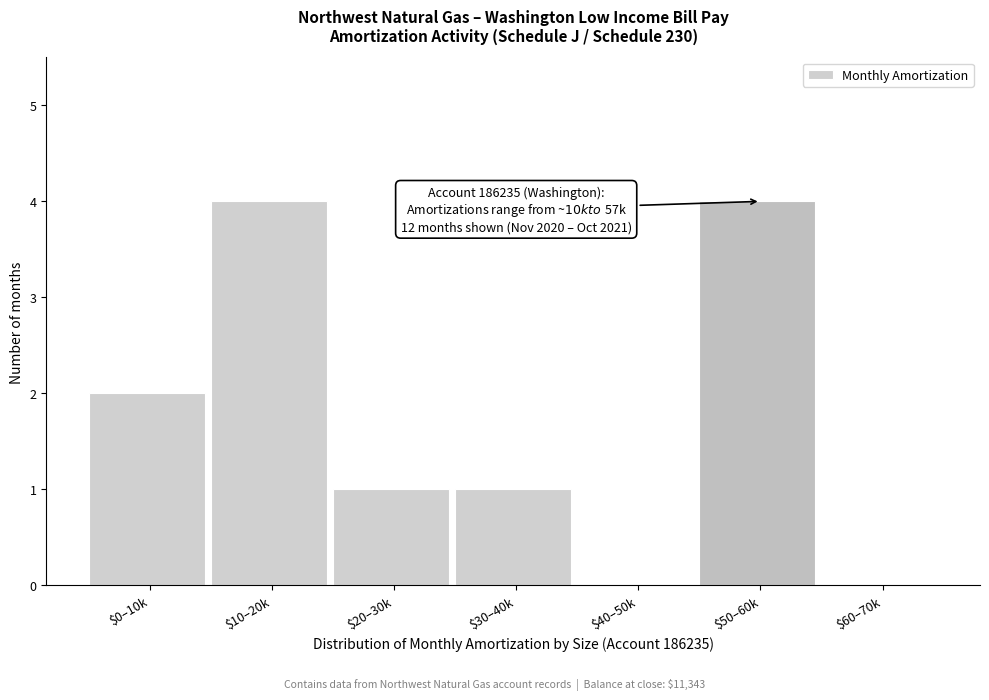

What is the maximum value shown in the chart?

4